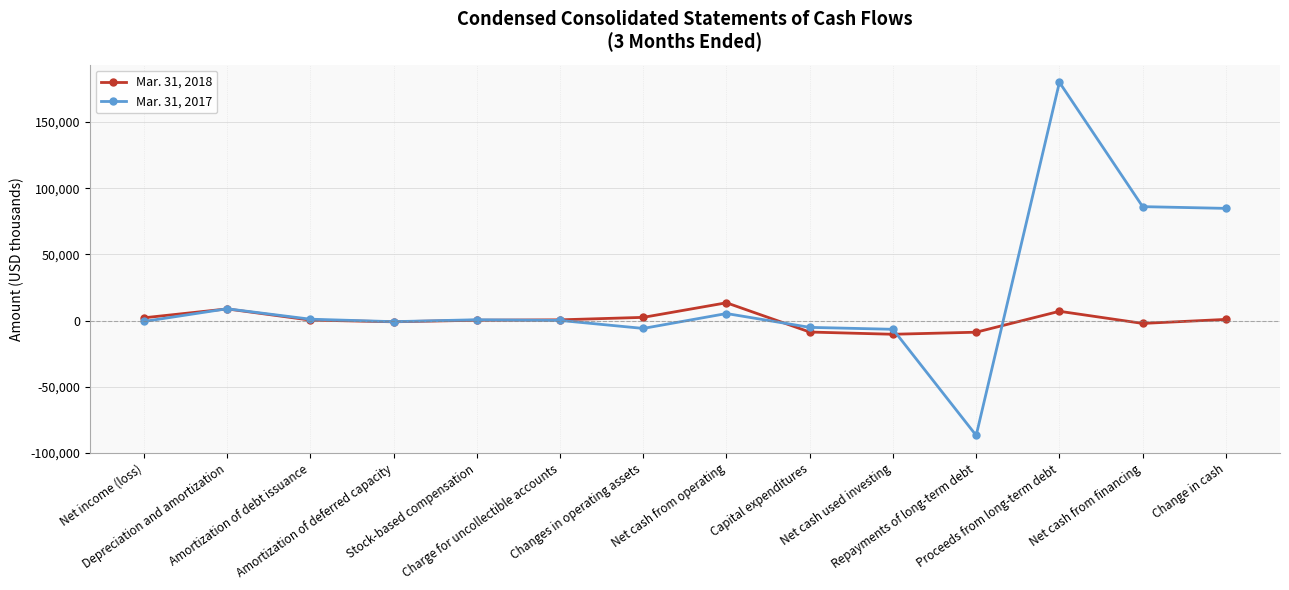

What is the difference between the second highest and minimum values in the Mar. 31, 2018 series?

19159